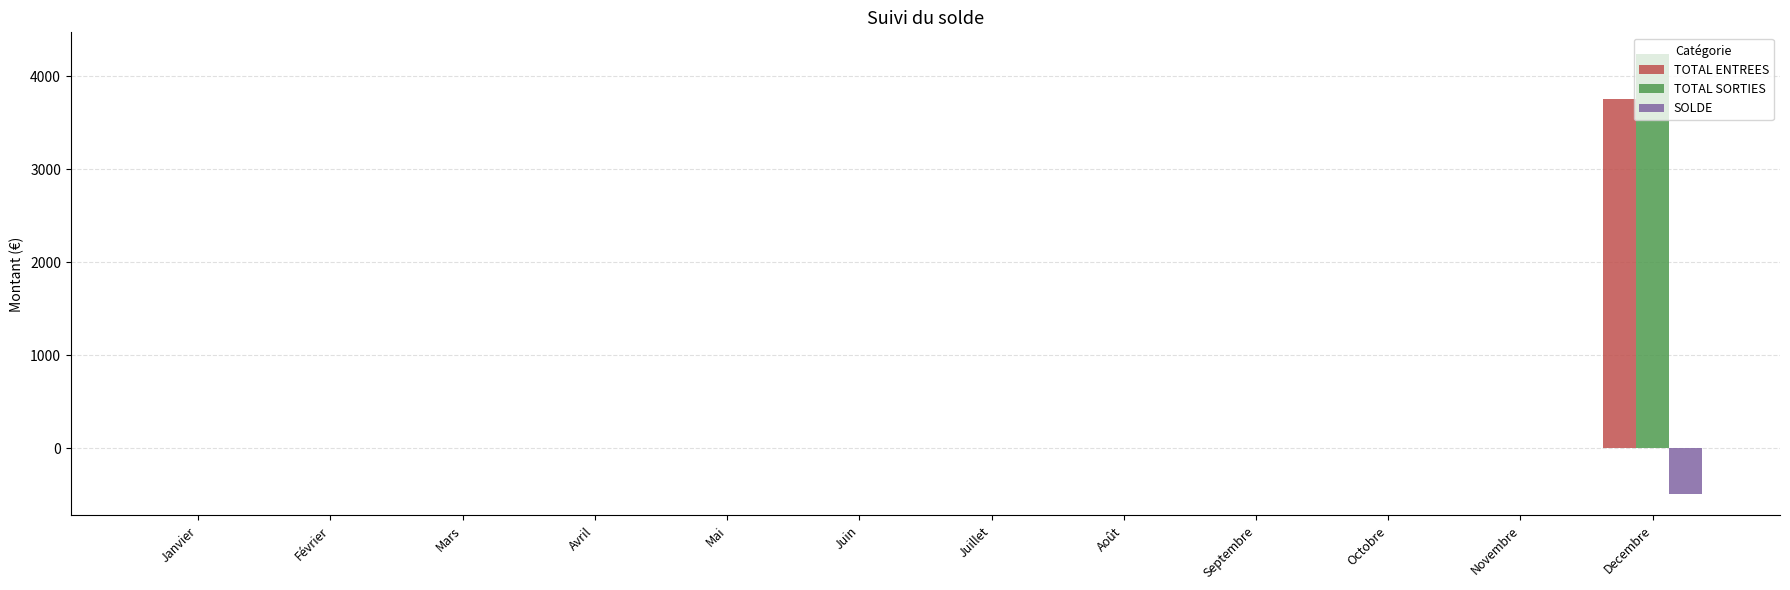

What are all the series names shown in the legend?

TOTAL ENTREES, TOTAL SORTIES, SOLDE